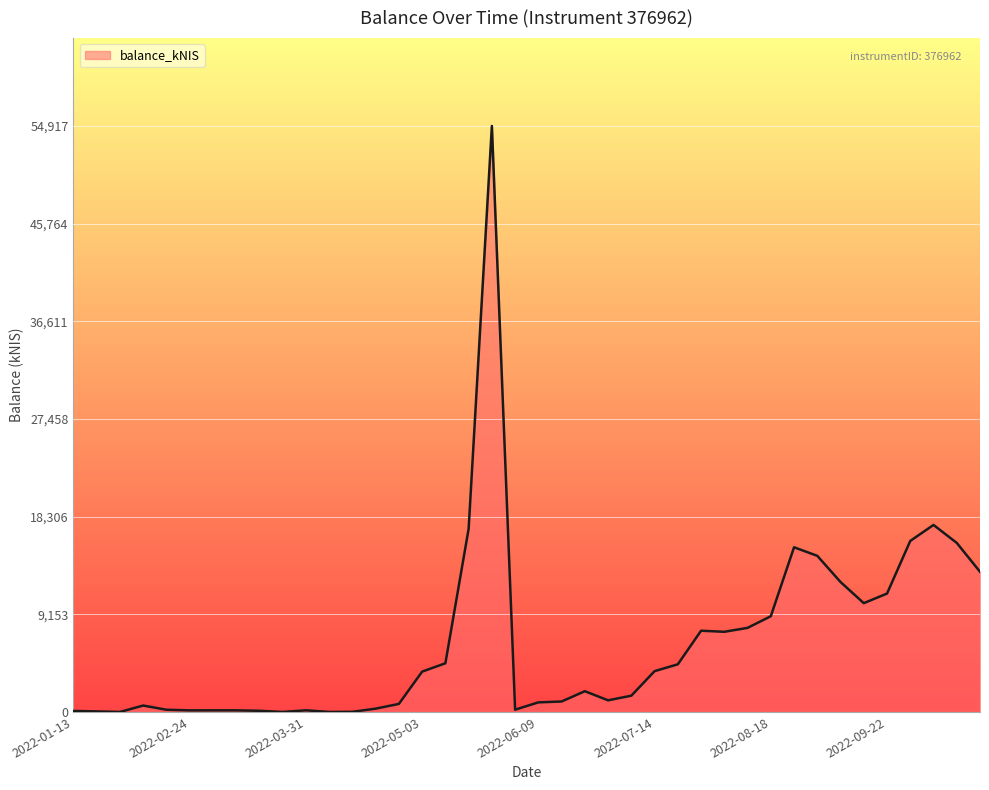

What is the greatest value displayed?

54916.8